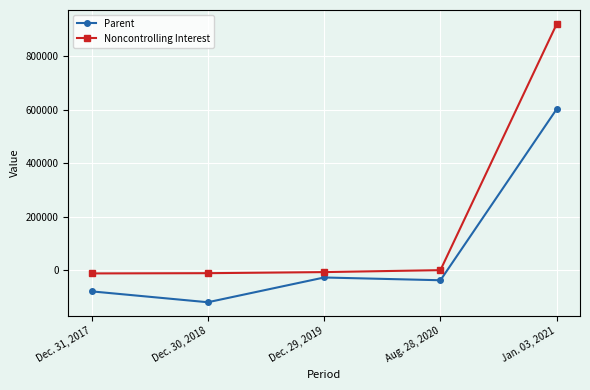

What is the label of the 2nd point from the left?

Dec. 30, 2018